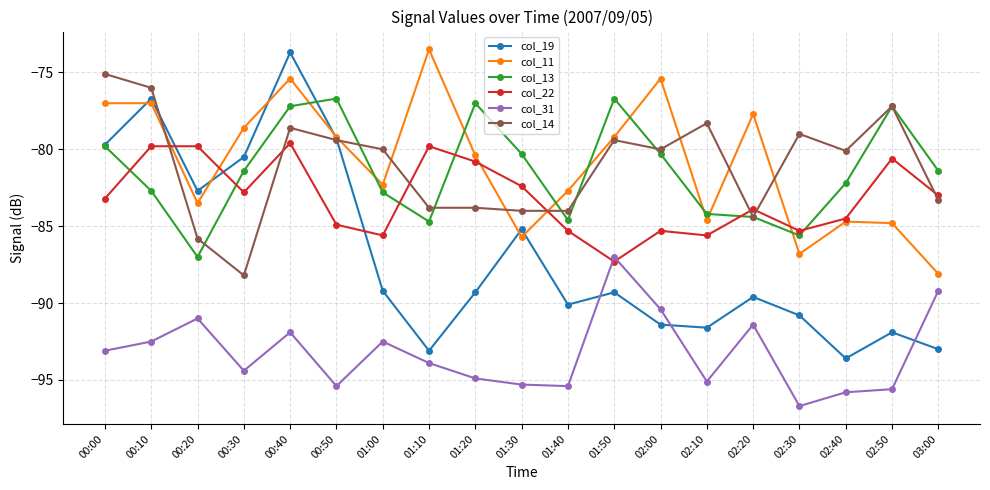

Which series has the widest spread of values?

col_19